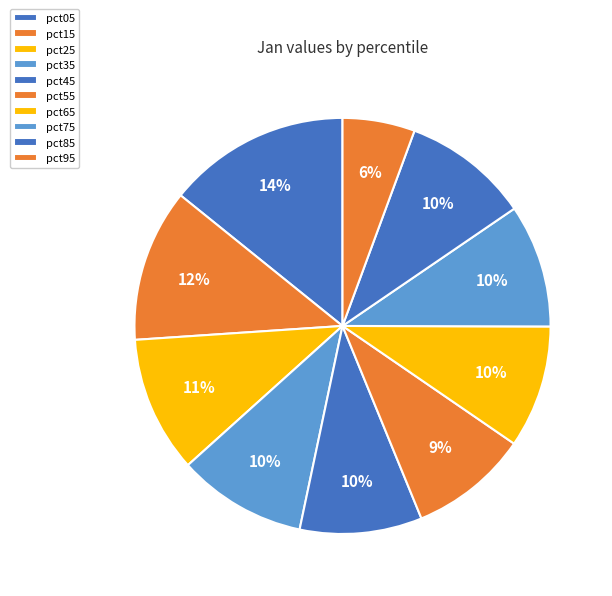

How many slices are in this pie chart?

10